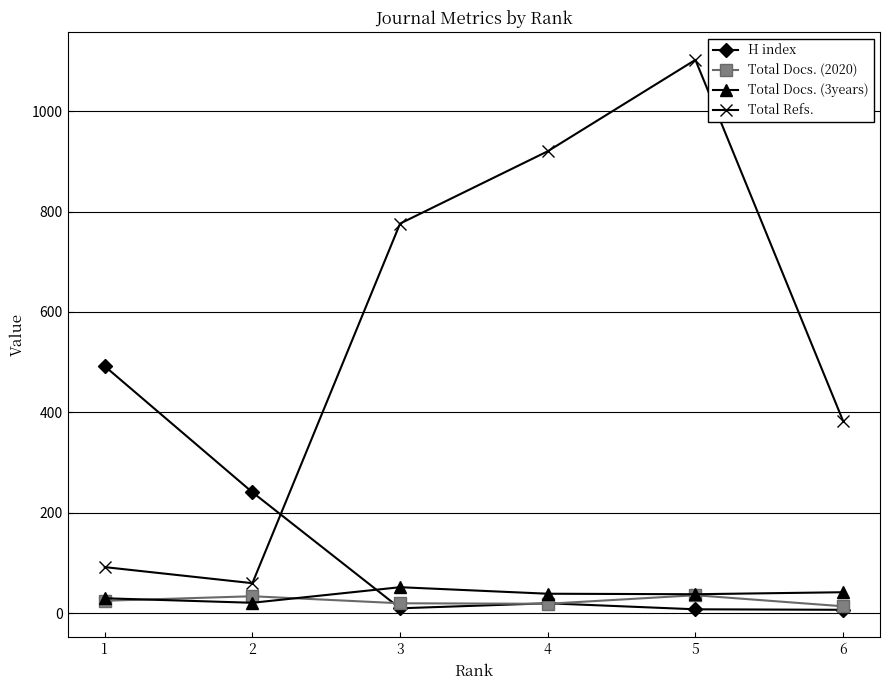

How many data points in Total Refs. are less than 776?

3